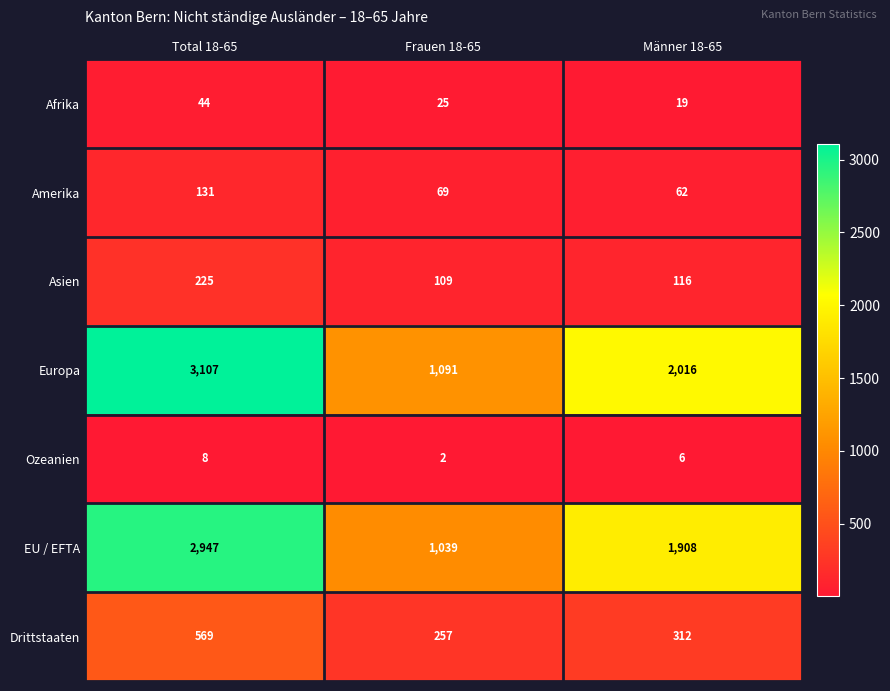

What is the greatest value displayed?

3107